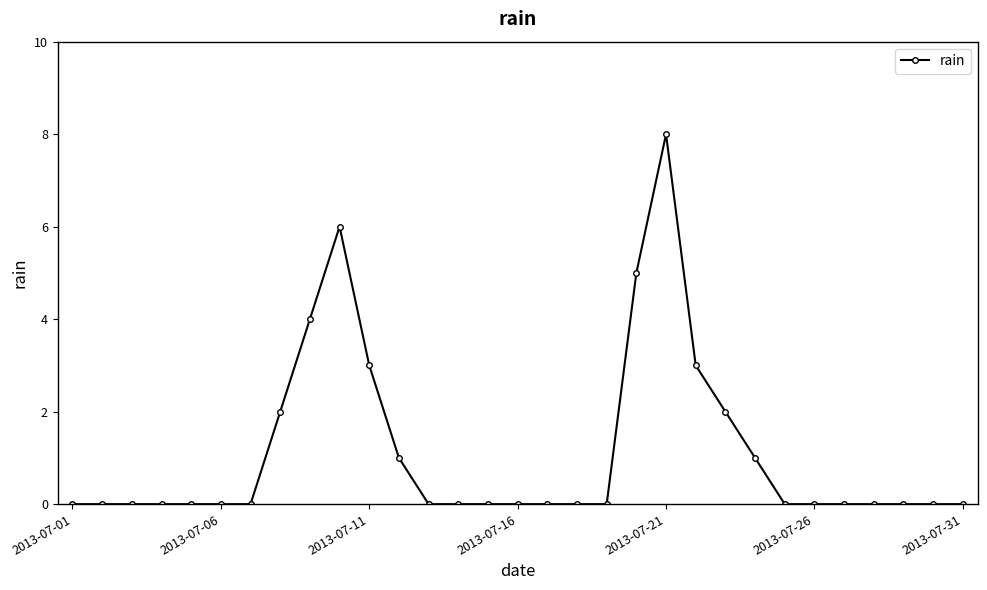

What is the value of the 22nd point from the left?

3